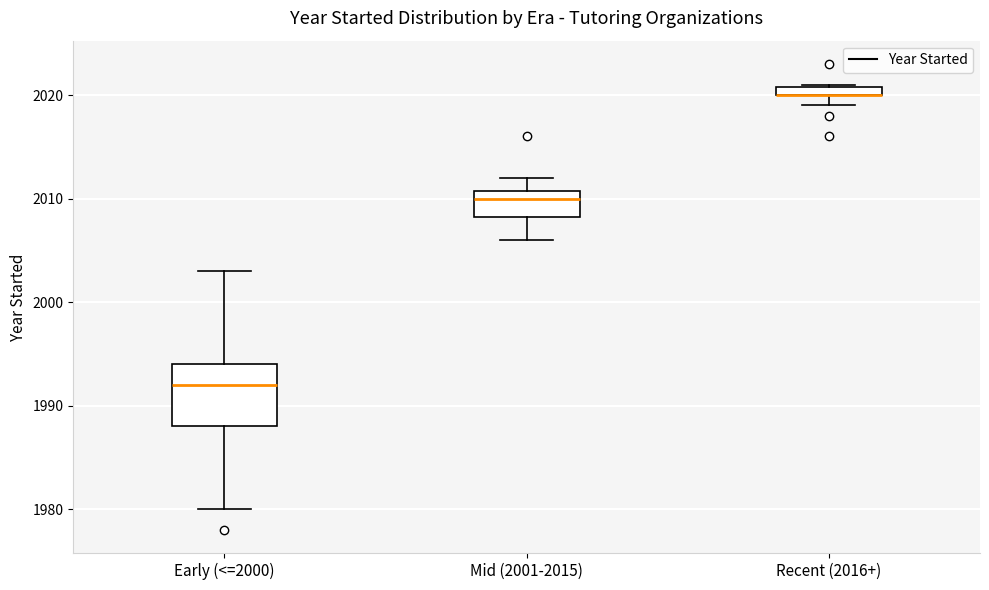

Where is the lower edge of the box for Mid (2001-2015) on the y-axis? The values are not printed on the chart, so give them approximately, as read against the axis.

2008